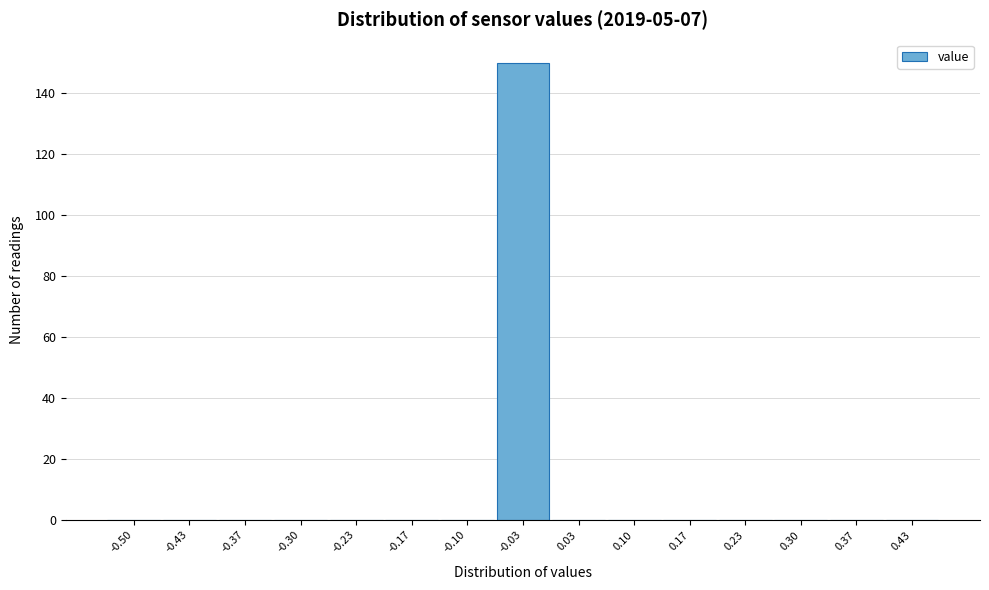

Reading left to right, transcribe all the data shown in this chart.

-0.50=0	-0.43=0	-0.37=0	-0.30=0	-0.23=0	-0.17=0	-0.10=0	-0.03=150	0.03=0	0.10=0	0.17=0	0.23=0	0.30=0	0.37=0	0.43=0